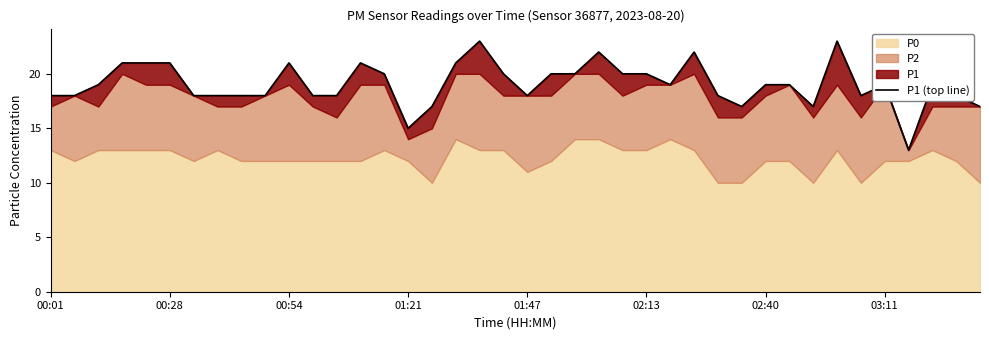

What is the sum of the values at 24 and 22?

40